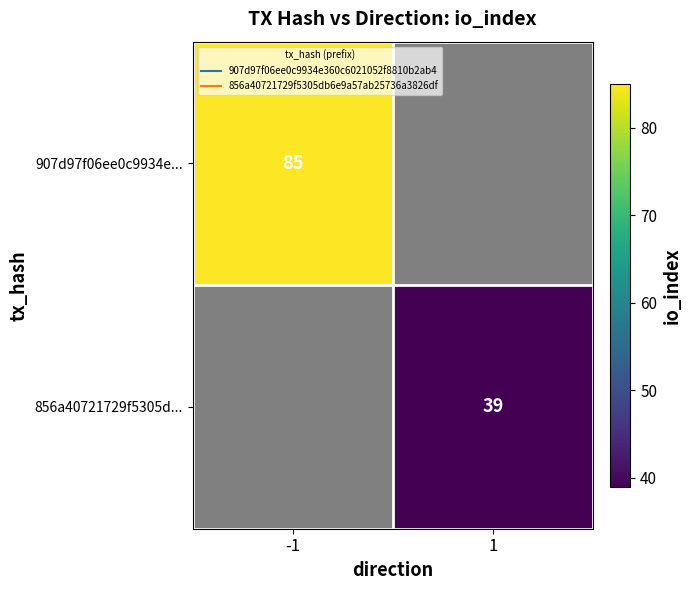

Where is 907d97f06ee0c9934e... nearest to the value 85?

-1